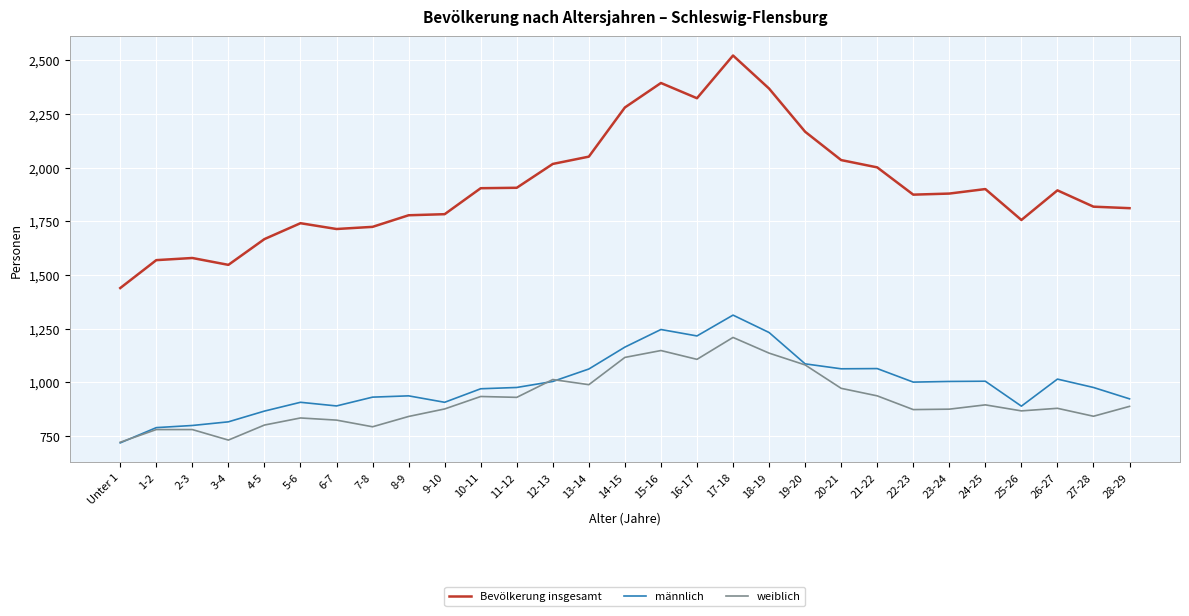

In männlich, how many points are lower than both neighbors (excluding endpoints)?

6